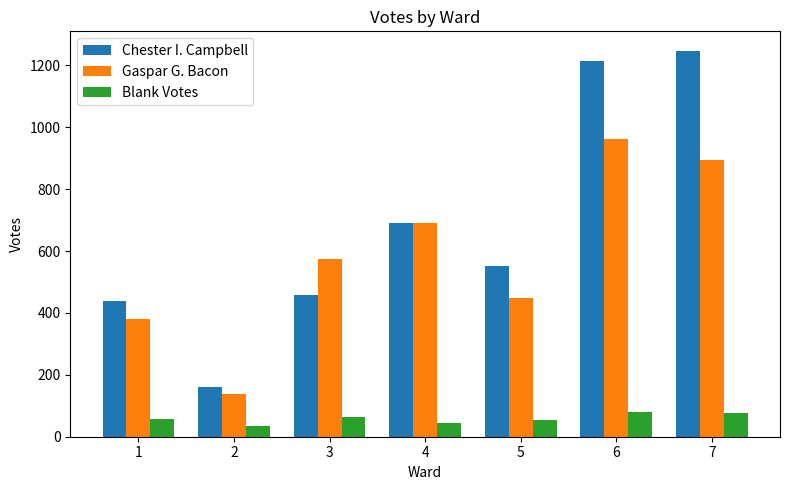

What is the difference between the Blank Votes values at 3 and 5?

12